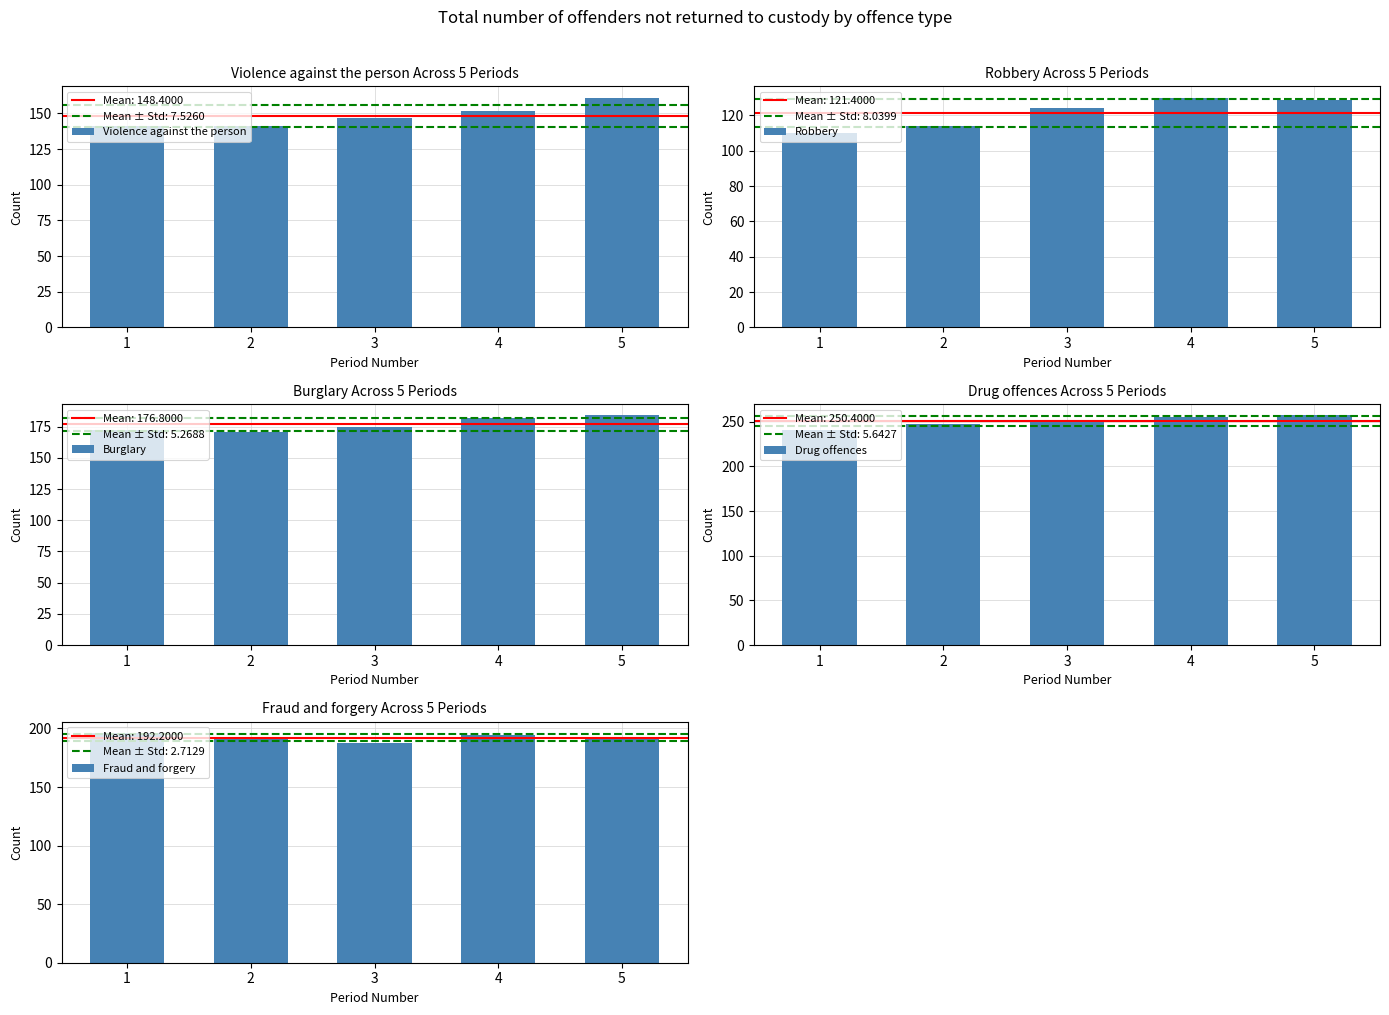

What is the smallest value displayed?

110